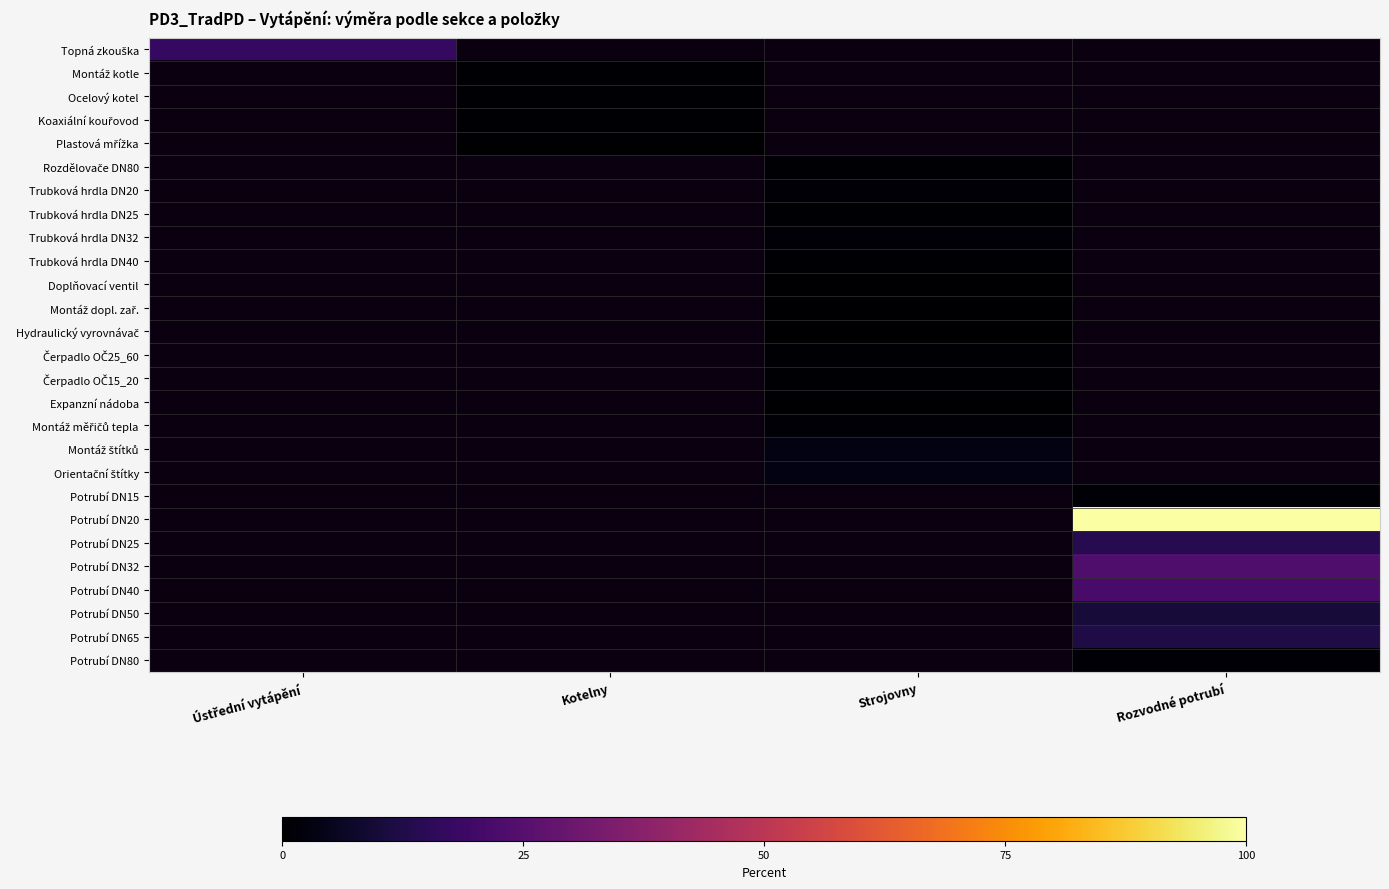

Which has a higher value, Kotelny or Strojovny?

Strojovny